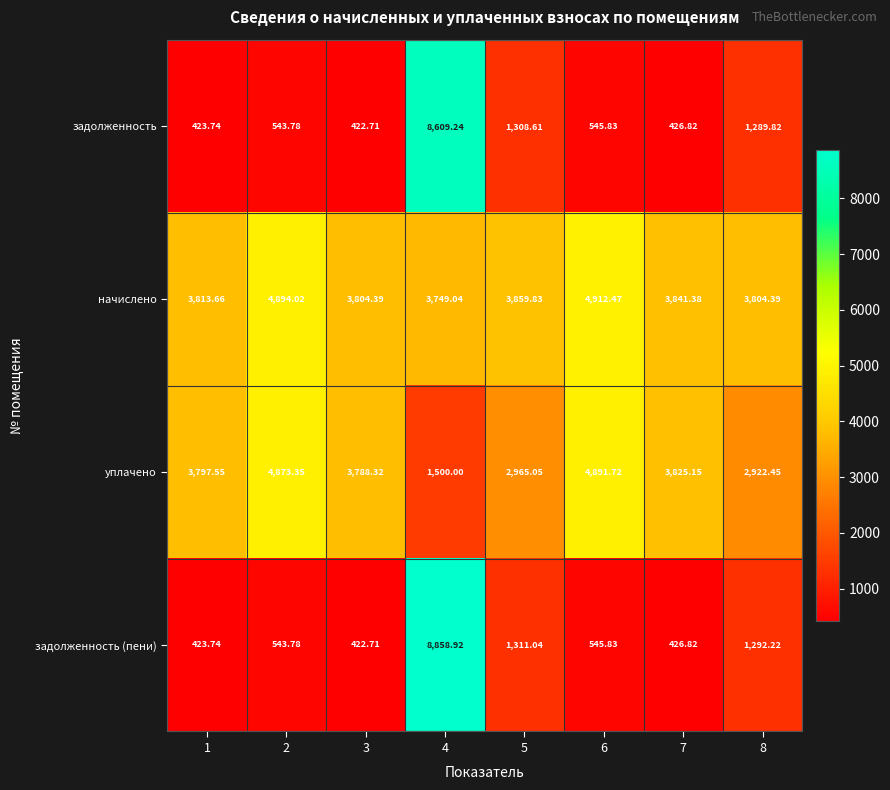

Between 3 and 5, which series saw the biggest shift?

задолженность (пени)